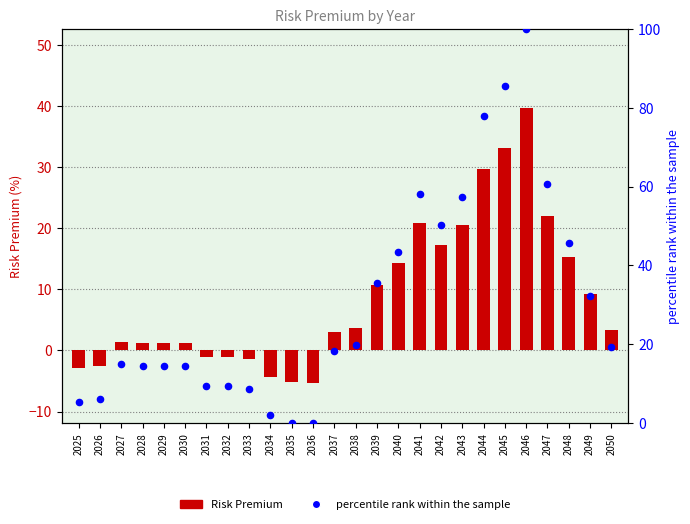

Which series contains the lowest Y value?

Risk Premium